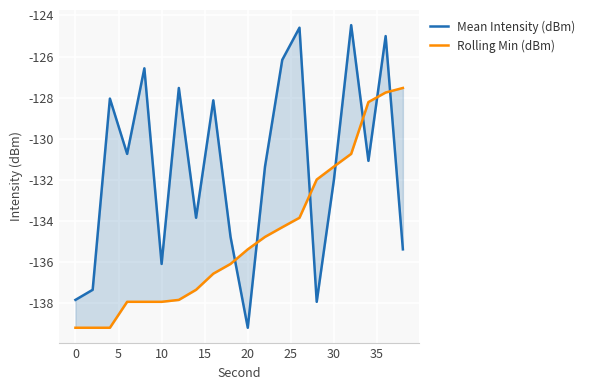

How many data points in Rolling Min (dBm) are above -135?

9